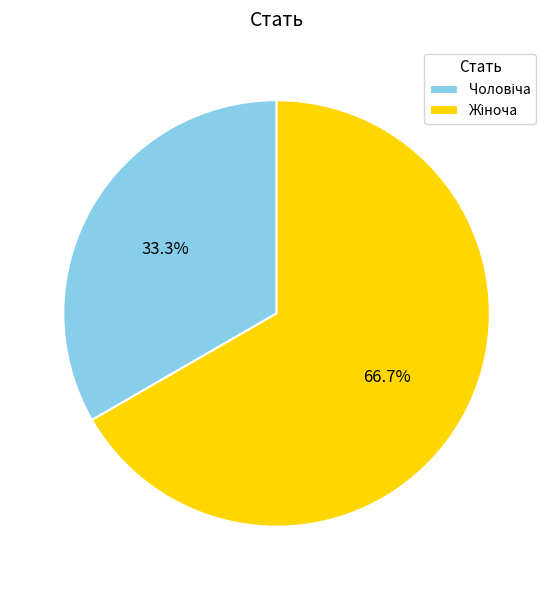

Is there any slice that represents more than half of the pie?

Yes